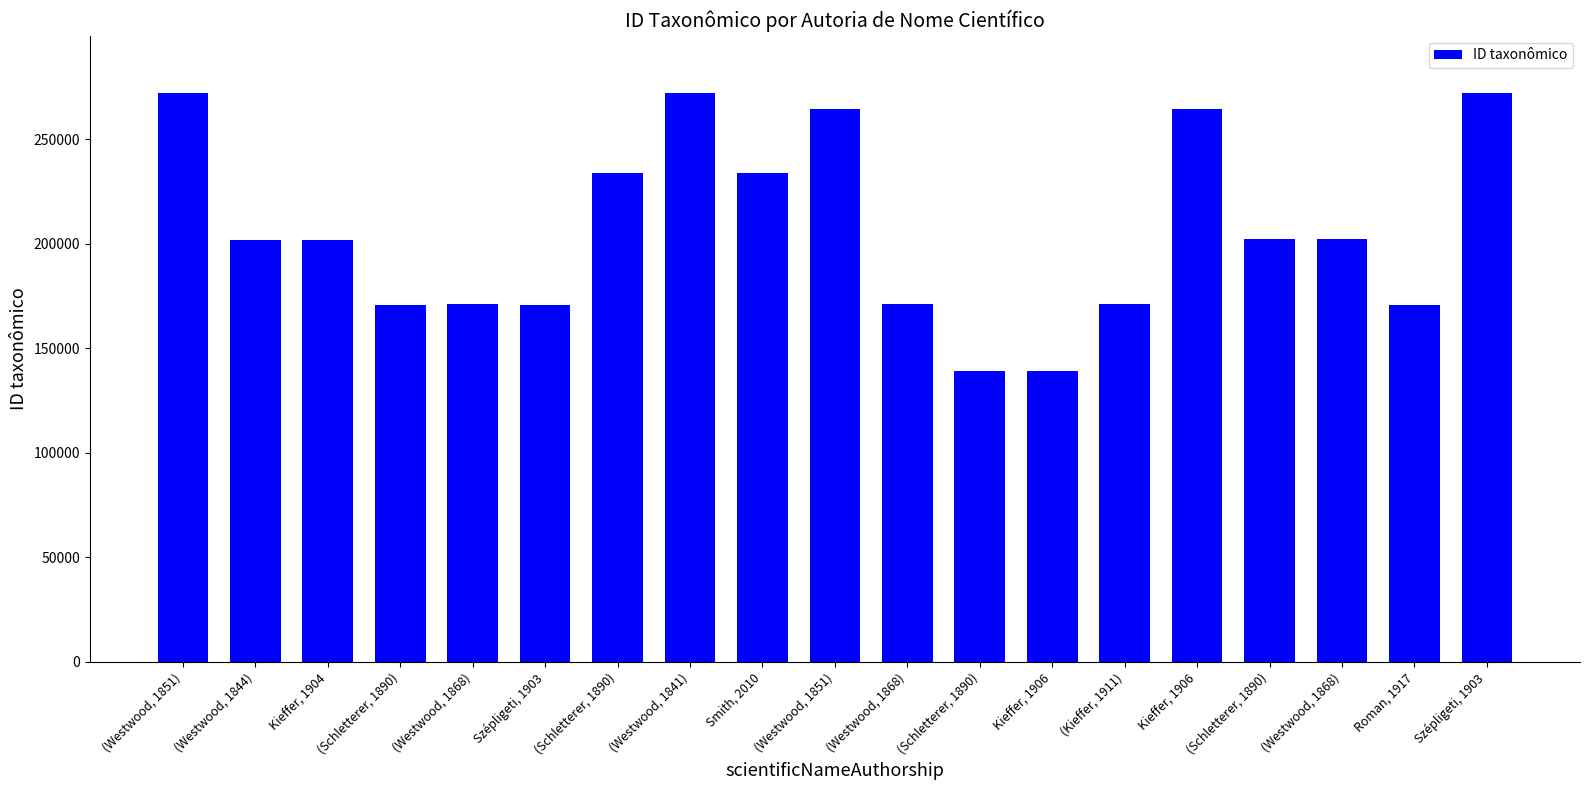

What is the label of the 2nd bar from the left?

(Westwood, 1844)